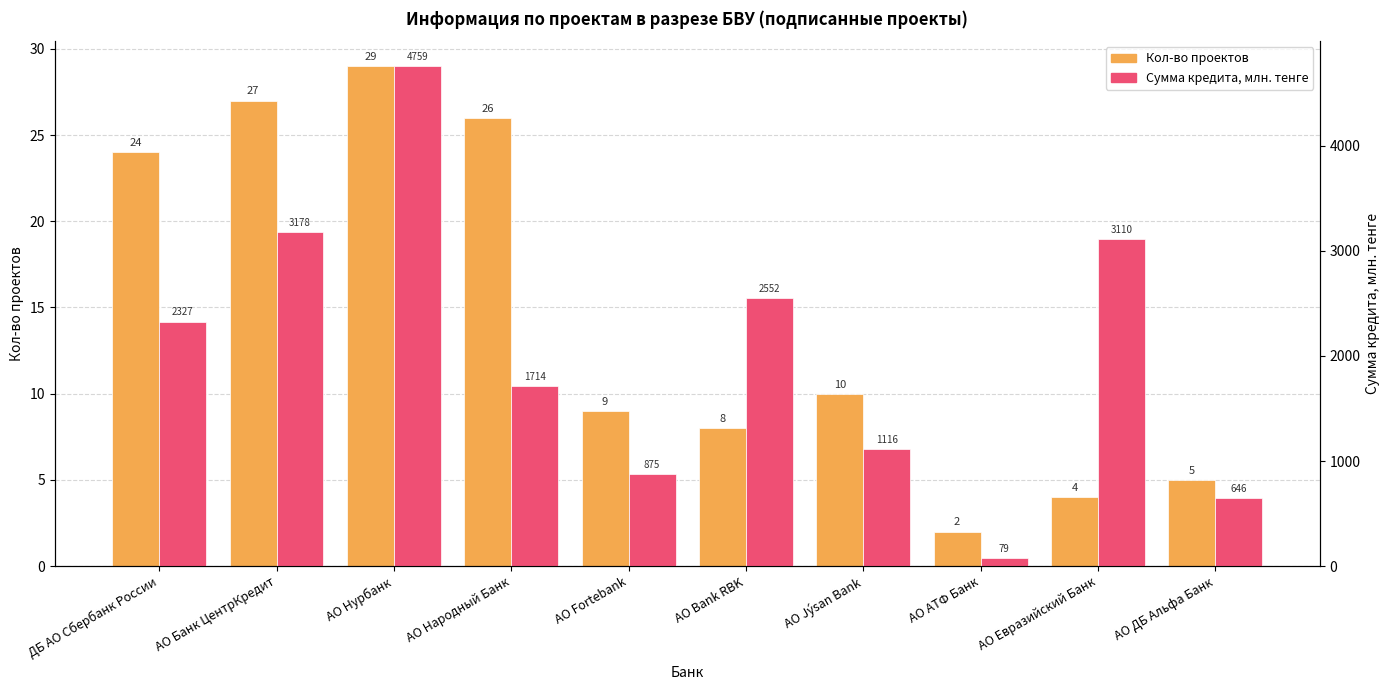

Reading left to right, transcribe all the data shown in this chart.

Кол-во проектов: 24.0	27.0	29.0	26.0	9.0	8.0	10.0	2.0	4.0	5.0
Сумма кредита, млн. тенге: 2327.2	3178.2	4759.3	1713.8	874.7	2552.4	1115.5	79.5	3110.0	645.5